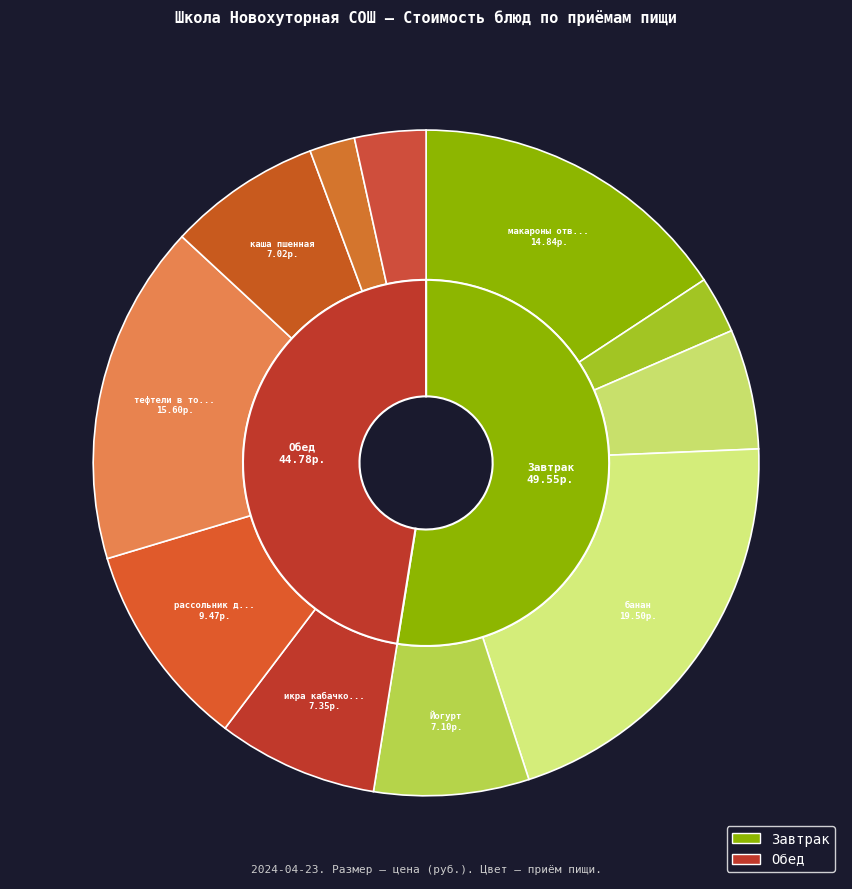

How many segments does this pie chart have?

11